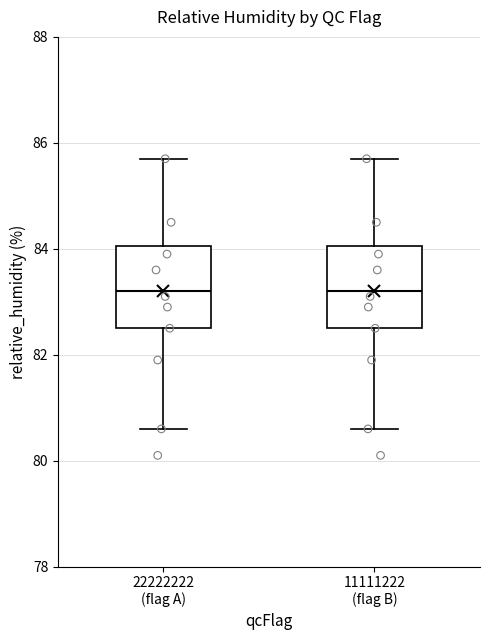

Reading left to right, transcribe this box plot: for each box, give where its median line is, the range the box spans, and where its two whiskers end, as read against the y-axis. The values are not printed on the chart, so give them approximately, as read against the axis.

22222222 (flag A): median 83.2, box 82.6 to 84.0, whiskers 80.6 to 85.8
11111222 (flag B): median 83.2, box 82.6 to 84.0, whiskers 80.6 to 85.8